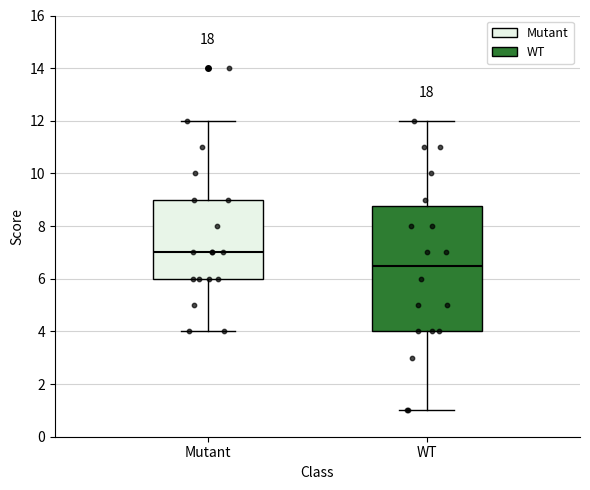

Reading left to right, read every box against the y-axis: the position of its median line, the range the box covers, and the ends of its whiskers. The values are not printed on the chart, so give them approximately, as read against the axis.

Mutant: median 7.0, box 6.0 to 9.0, whiskers 4.0 to 12.0
WT: median 6.6, box 4.0 to 8.8, whiskers 1.0 to 12.0